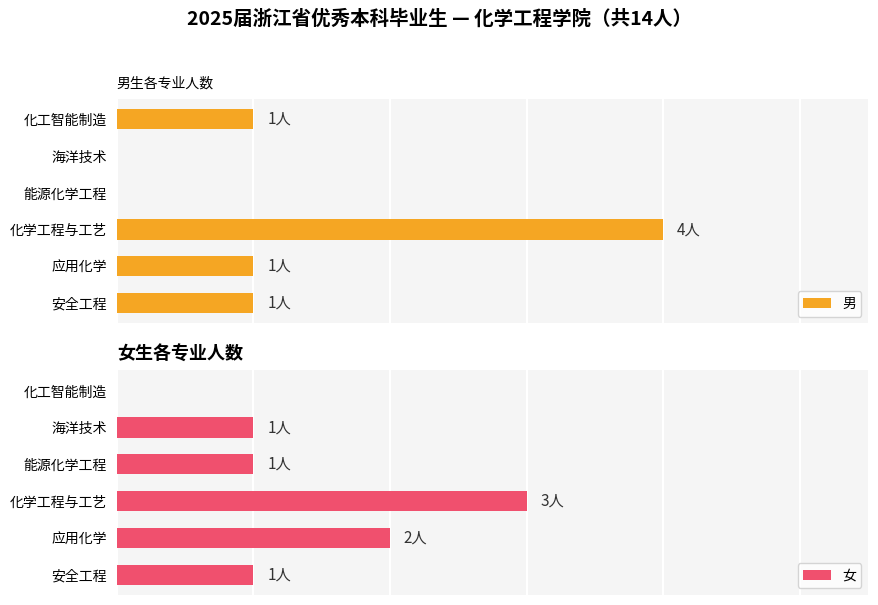

At how many categories does at least one series exceed 0?

6